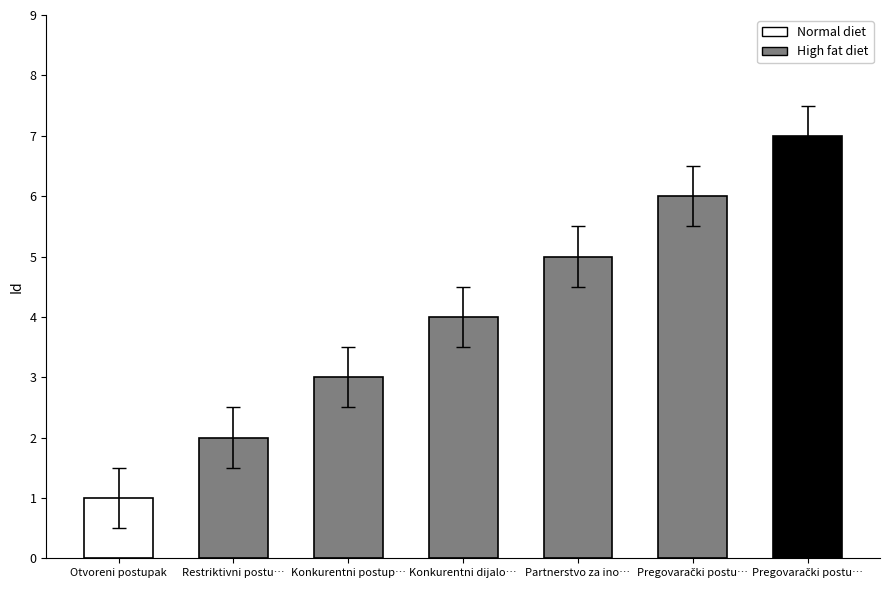

What is the smallest value displayed?

0.5